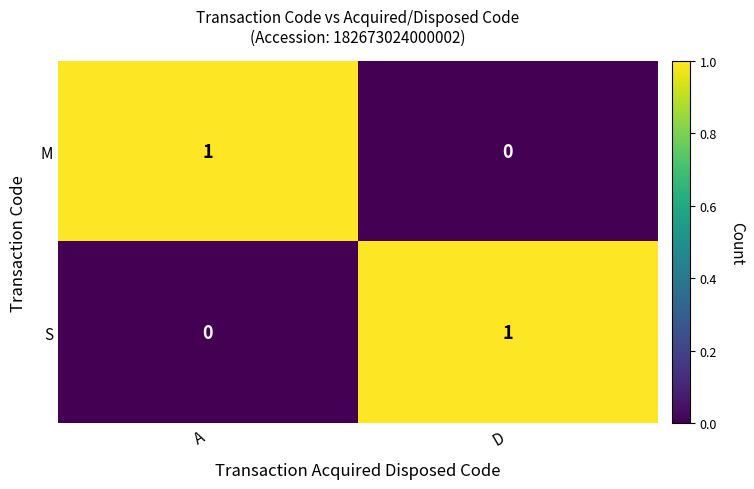

At how many categories does at least one series exceed 0?

2